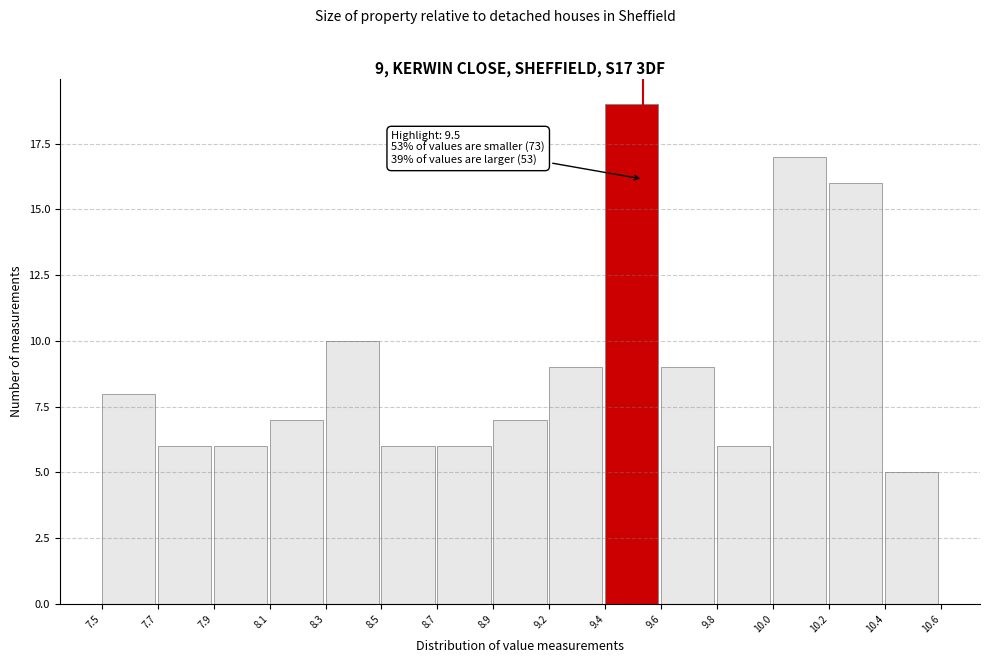

Reading left to right, transcribe all the data shown in this chart.

8	6	6	7	10	6	6	7	9	19	9	6	17	16	5